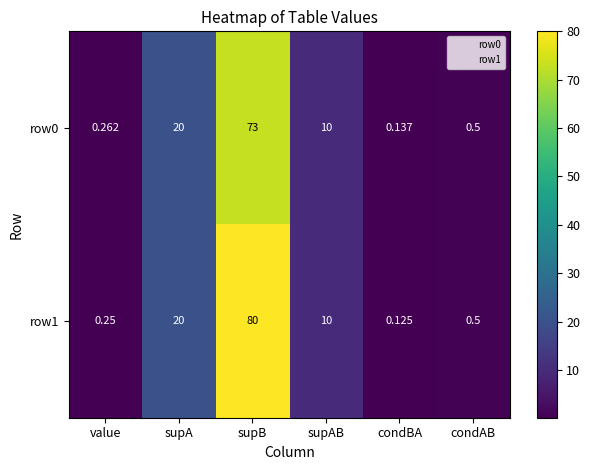

Which series changed the most between supAB and condBA?

row1